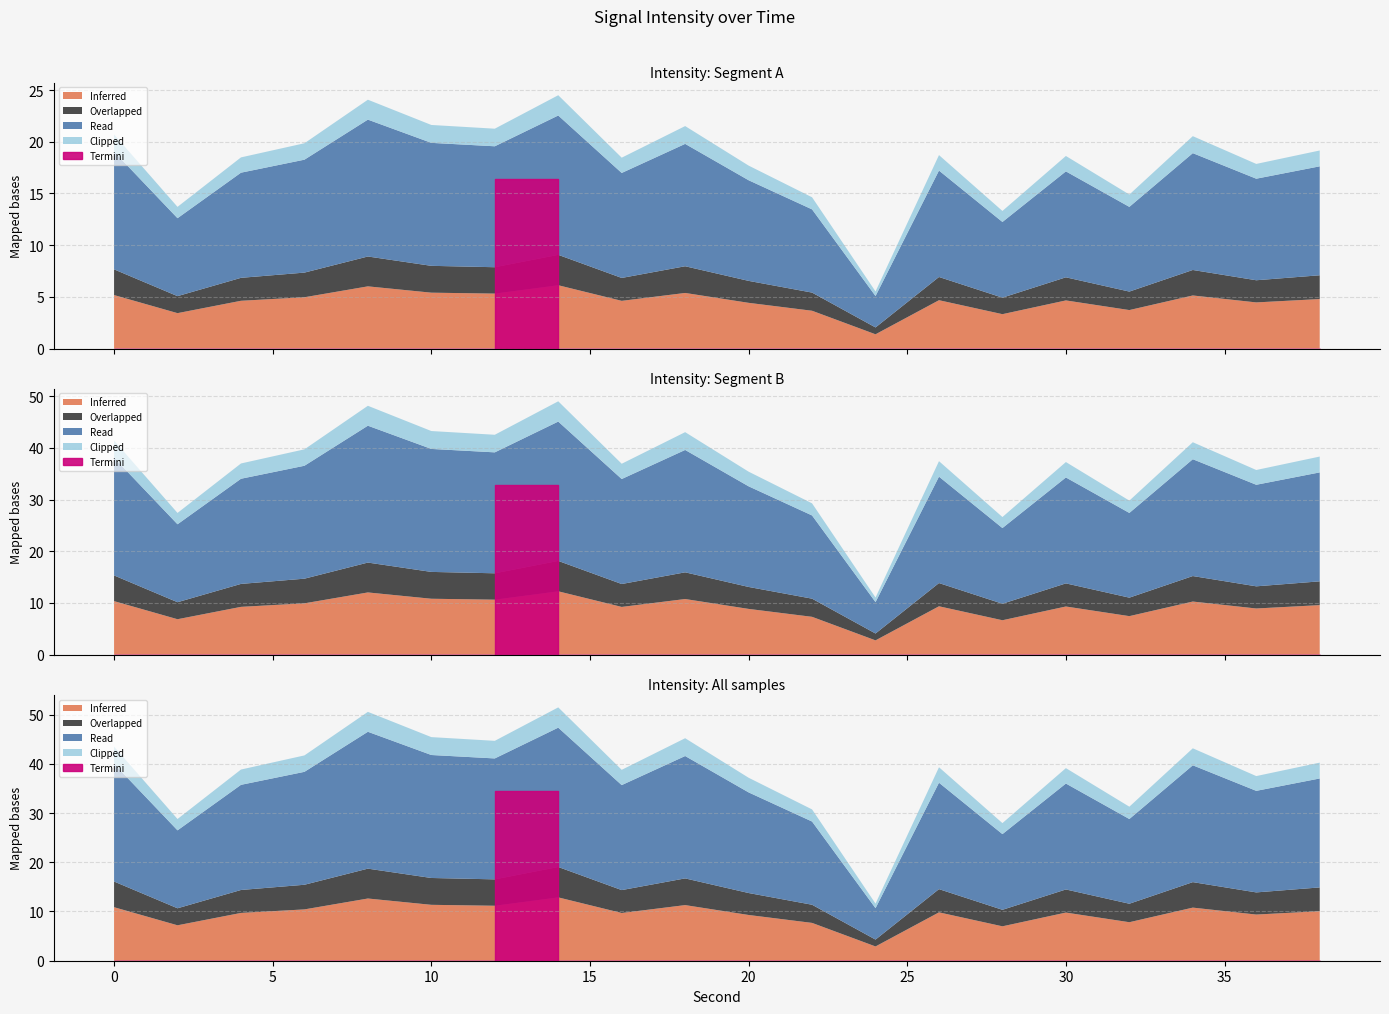

True or false: intensity_above_min and intensity_smoothed cross at least once.

False